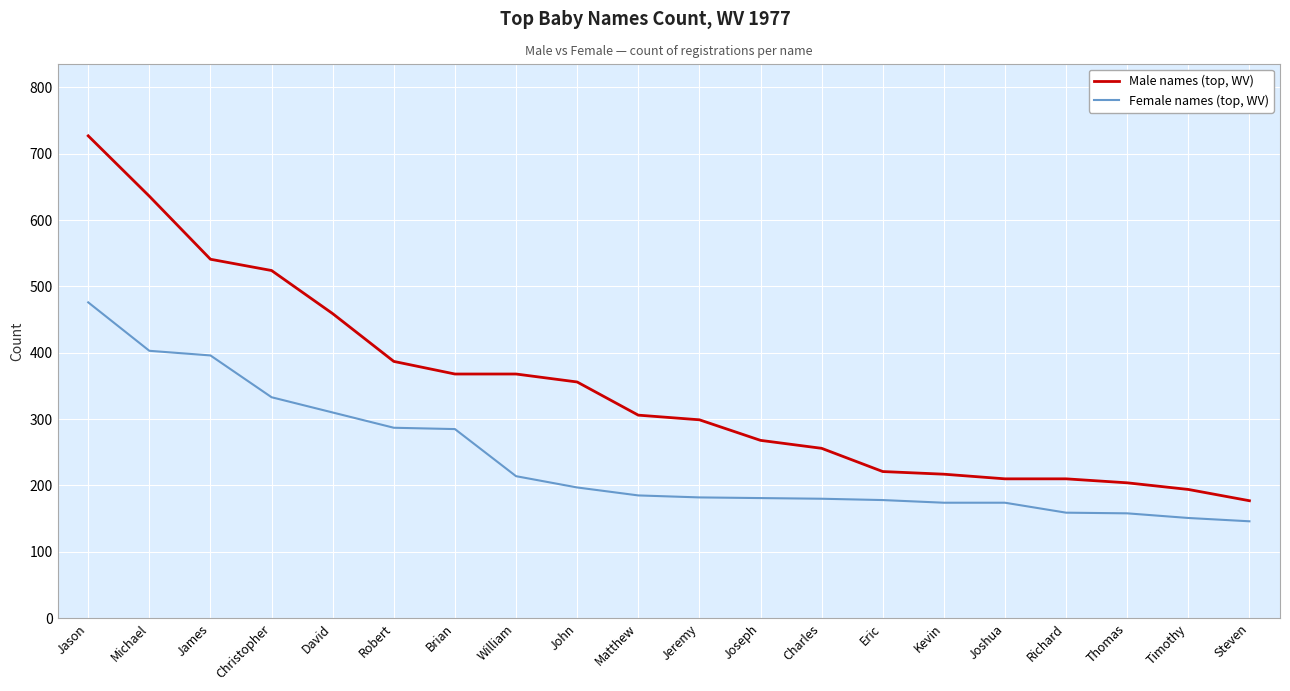

What is the smallest value displayed?

146